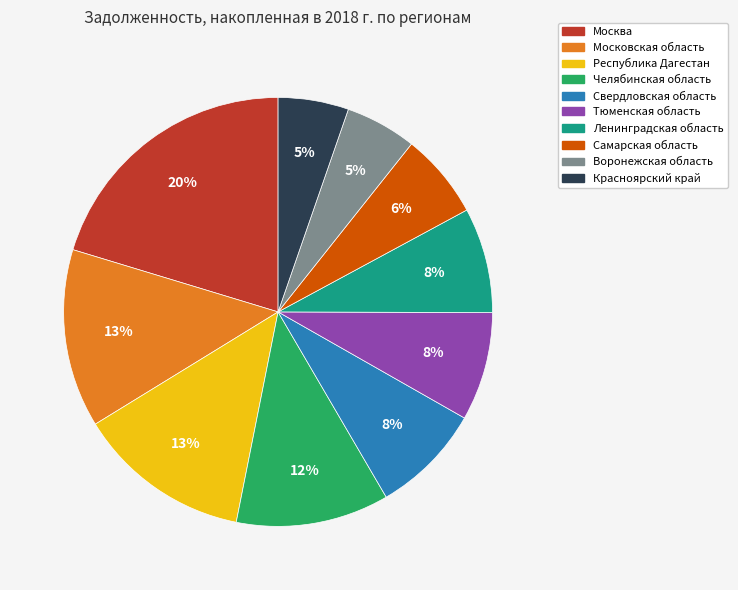

Which slice is the largest?

Москва